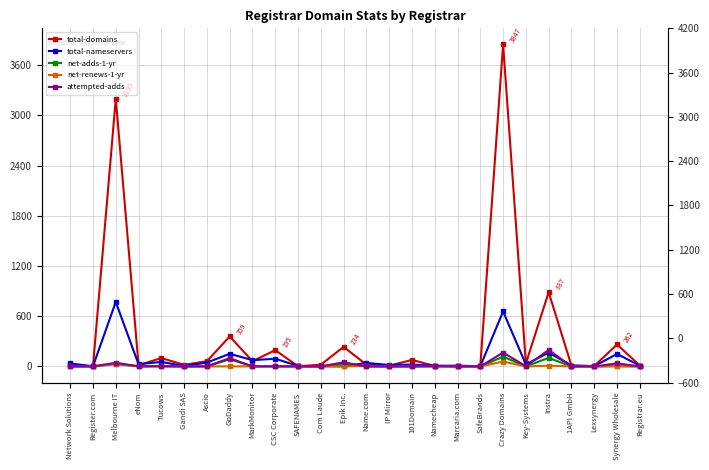

At which label does total-domains first exceed 21?

Melbourne IT